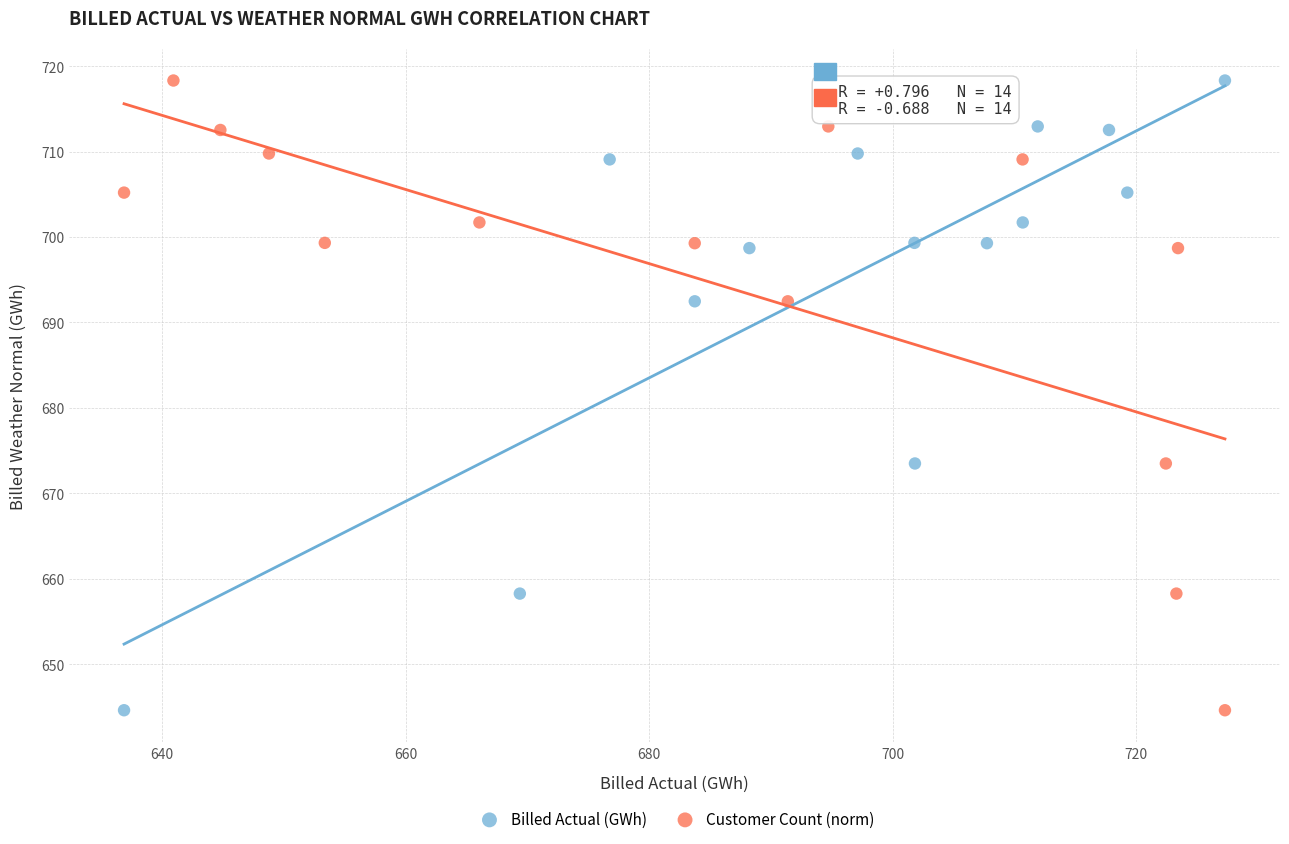

What are all the series names shown in the legend?

Billed Actual (GWh), Customer Count (norm)